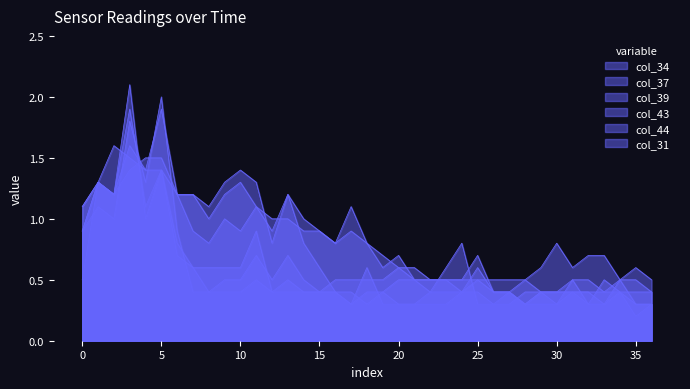

What is the greatest value displayed?

2.1